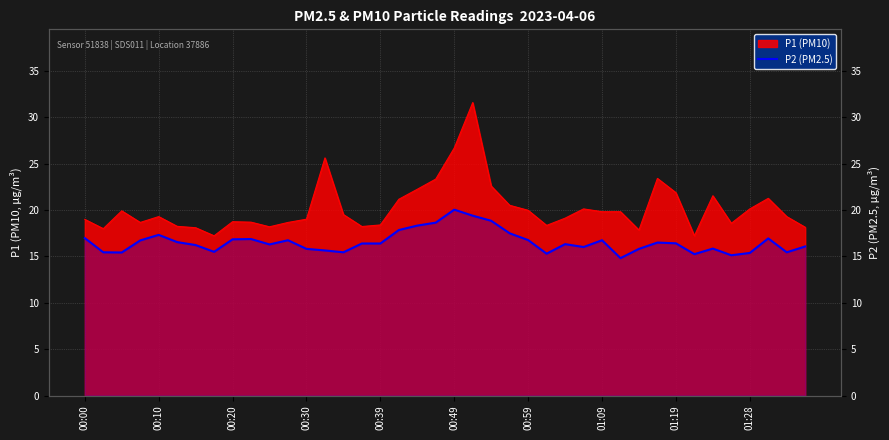

Reading left to right, transcribe all the data shown in this chart.

17.0	15.4	15.4	16.7	17.3	16.6	16.2	15.5	16.9	16.9	16.3	16.8	15.8	15.7	15.4	16.4	16.4	17.9	18.3	18.6	20.1	19.4	18.9	17.5	16.8	15.3	16.3	16.0	16.8	14.8	15.8	16.5	16.4	15.2	15.8	15.1	15.4	16.9	15.4	16.1